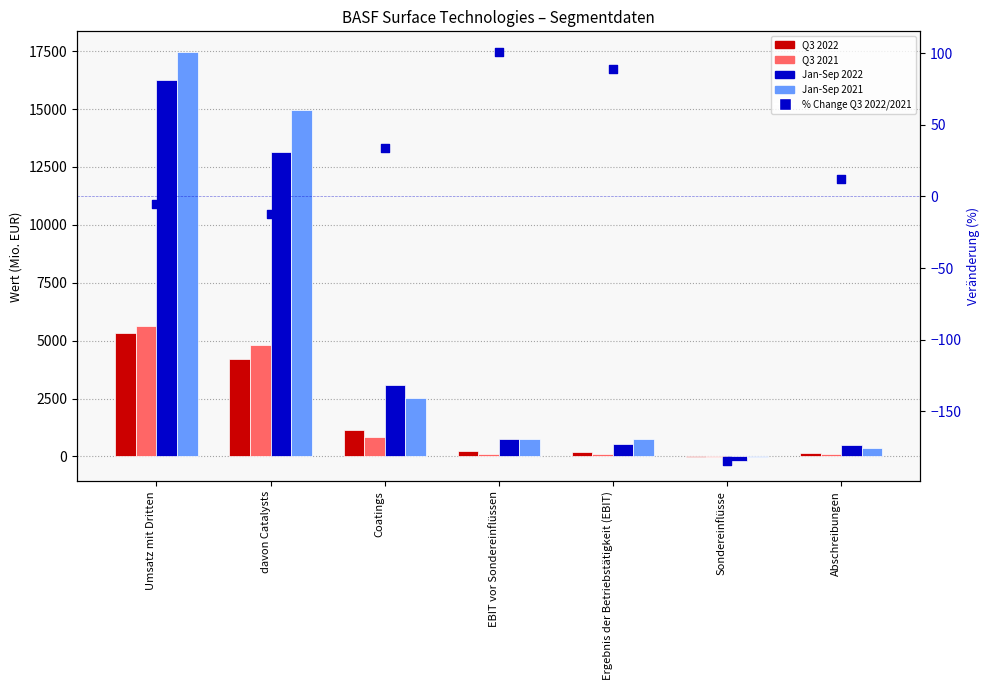

At which category is the sum across all series the highest?

Umsatz mit Dritten